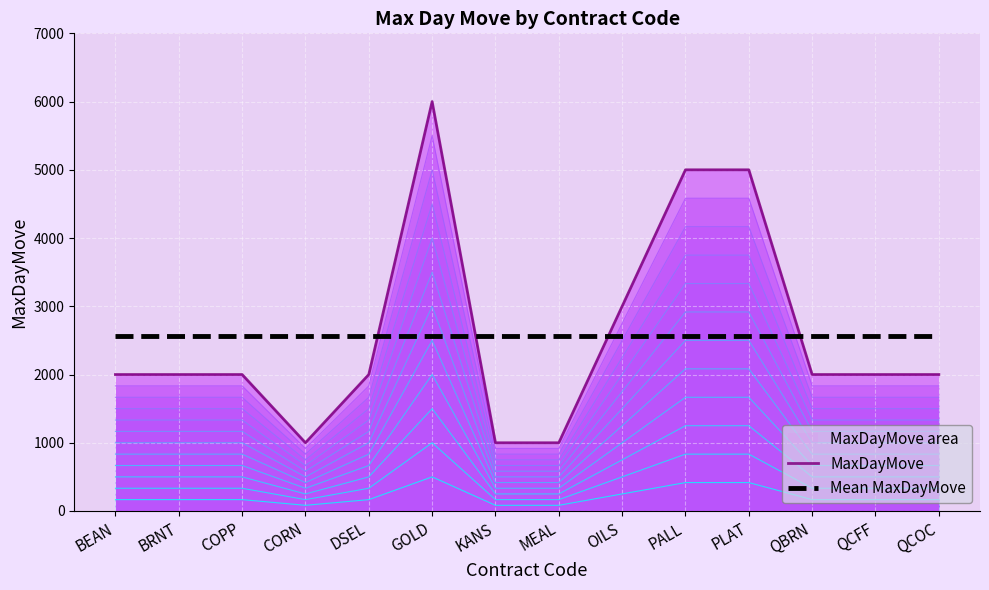

Rank the series by their maximum value, from lowest to highest.

Mean MaxDayMove, MaxDayMove